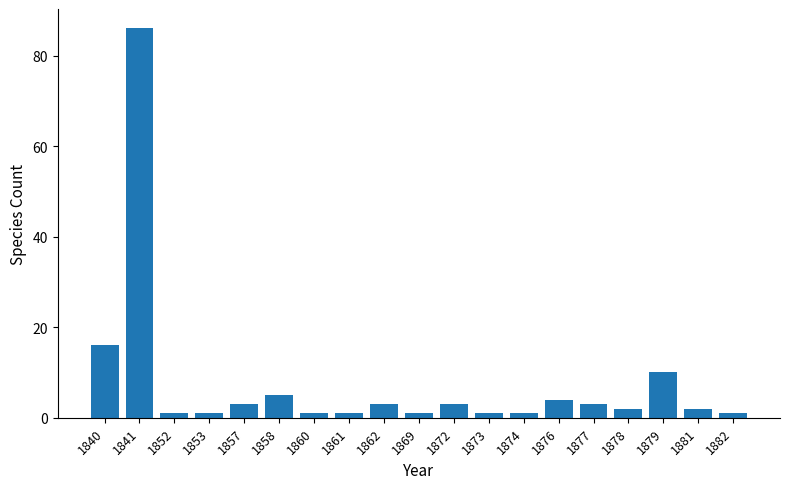

The value at 1858 is 2. True or false?

False